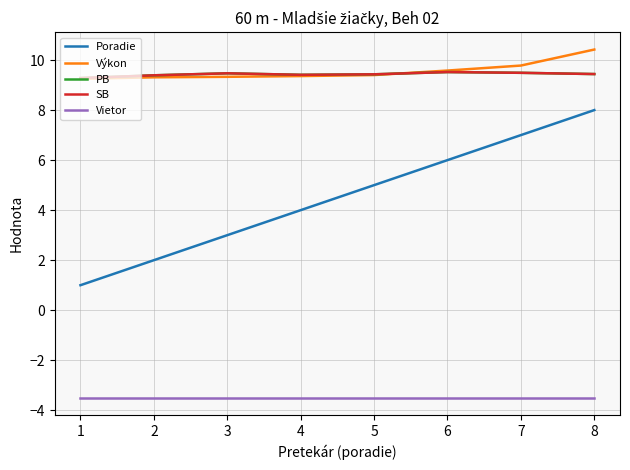

Is this an area chart (filled region under the line)?

No